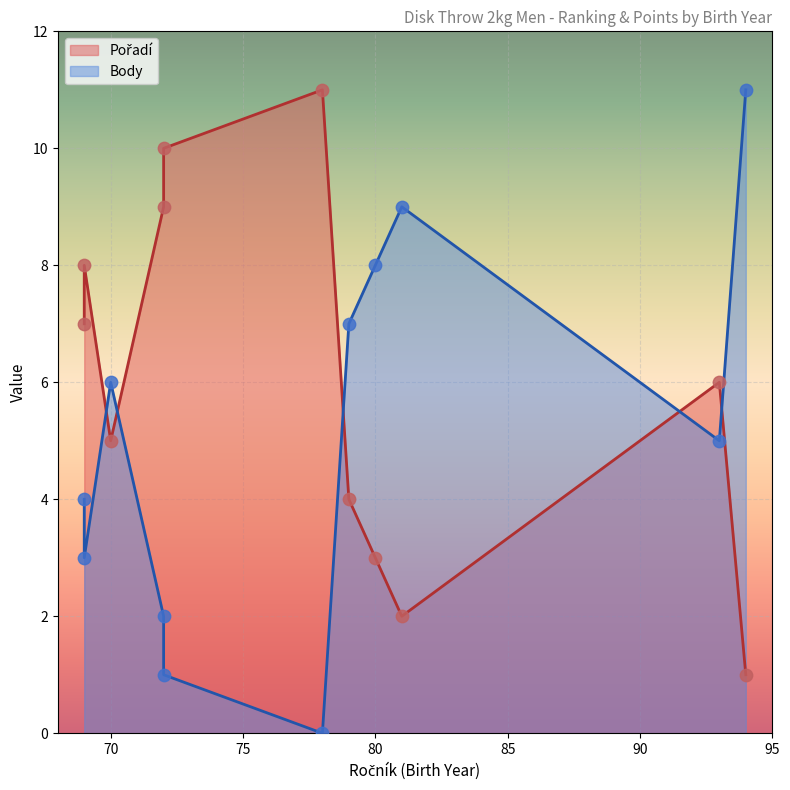

What are all the series names shown in the legend?

Pořadí, Body